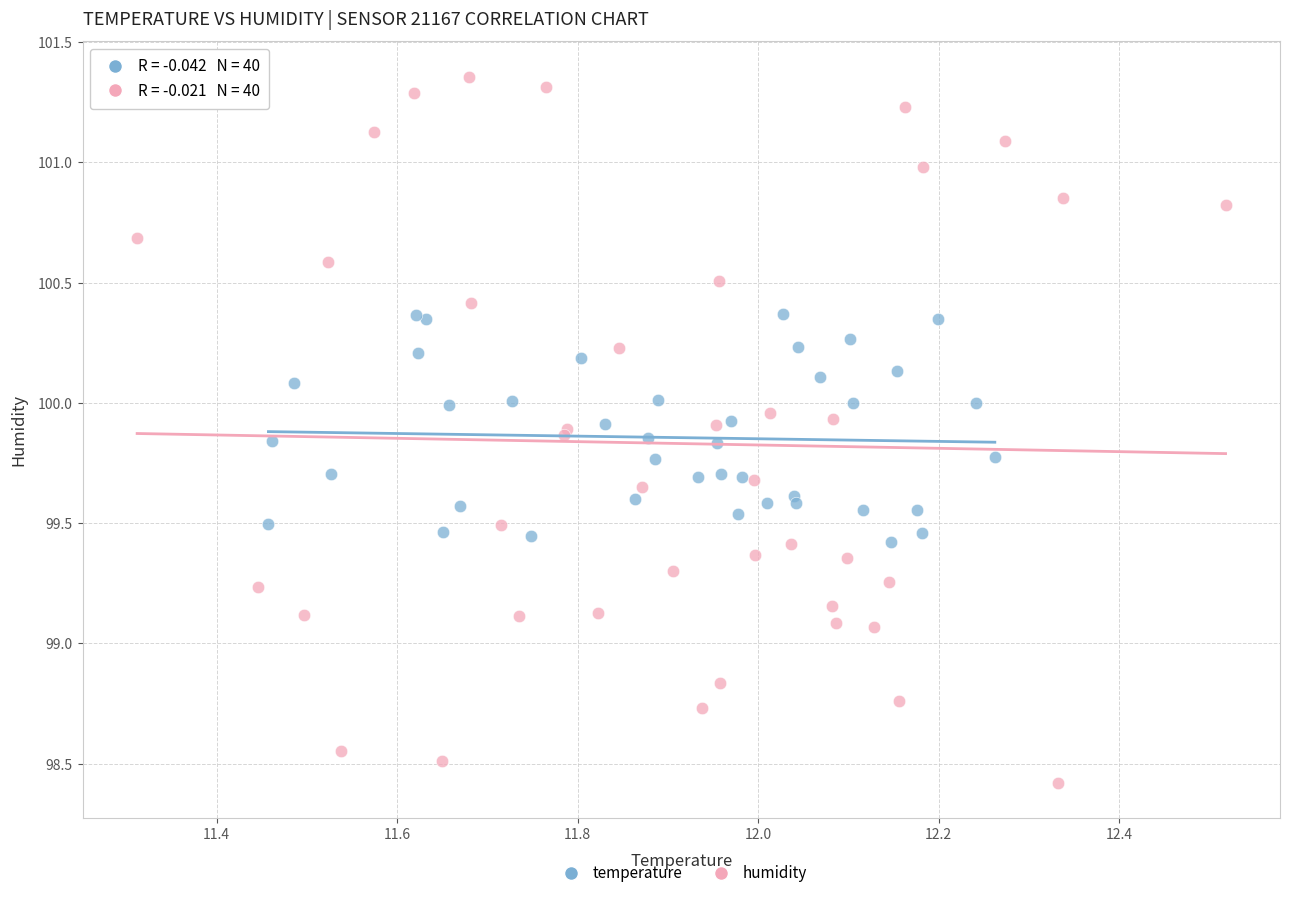

Which series has the largest Y range (max minus min)?

humidity